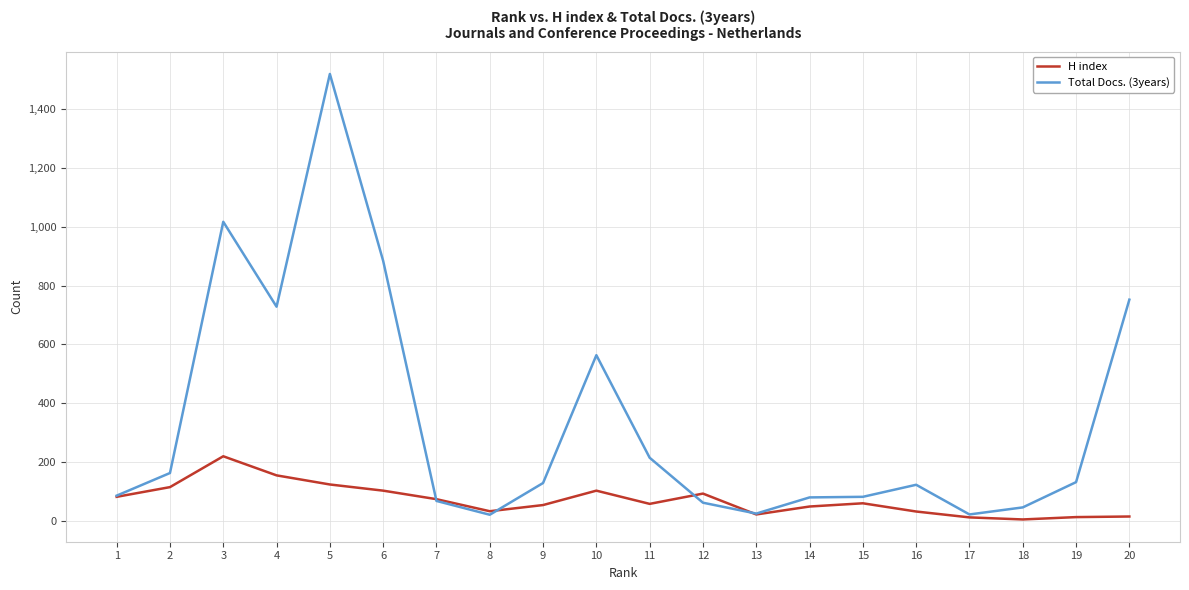

Is the value of Total Docs. (3years) at 15 greater than the value of H index at 18?

Yes